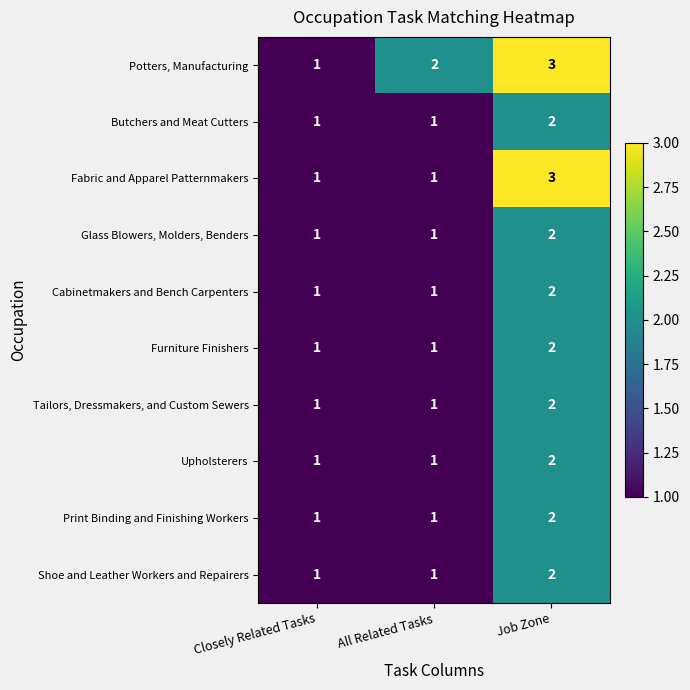

Which category has the highest value in the Upholsterers series?

Job Zone